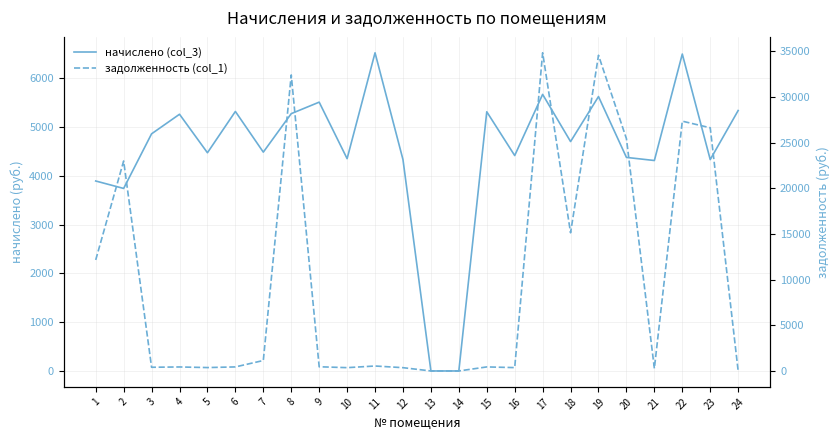

Reading right to left, list all the values displayed in this chart.

начислено (col_3): 24=5336.0	23=4331.2	22=6493.6	21=4312.1	20=4375.7	19=5622.2	18=4700.0	17=5666.8	16=4413.8	15=5310.6	14=0.0	13=0.0	12=4331.2	11=6519.0	10=4350.2	9=5507.8	8=5272.4	7=4483.8	6=5317.0	5=4471.1	4=5259.7	3=4859.0	2=3739.7	1=3892.3
задолженность (col_1): 24=0.0	23=26639.2	22=27363.7	21=276.3	20=25445.4	19=34580.1	18=15137.5	17=34853.9	16=367.8	15=442.6	14=0.0	13=0.0	12=360.9	11=543.2	10=362.5	9=459.0	8=32428.6	7=1145.8	6=443.1	5=372.6	4=438.3	3=404.9	2=23001.2	1=12164.2